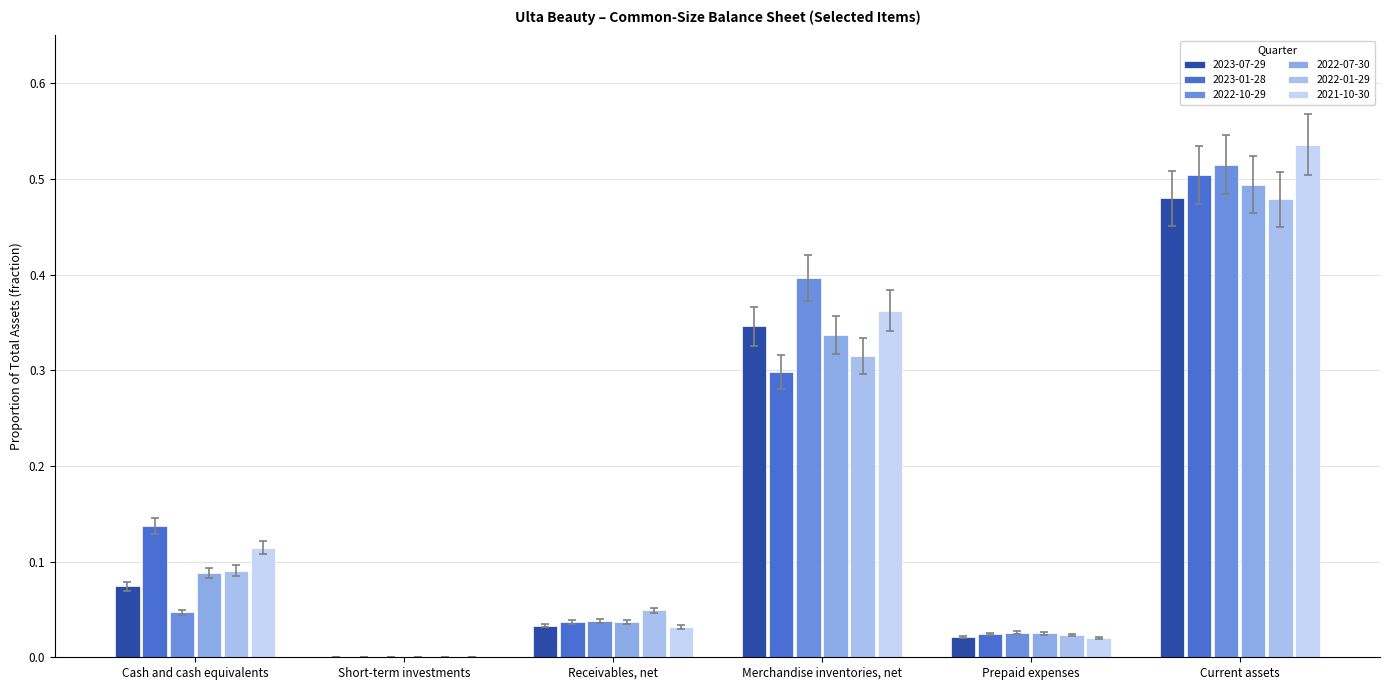

How many series are shown in this chart?

6